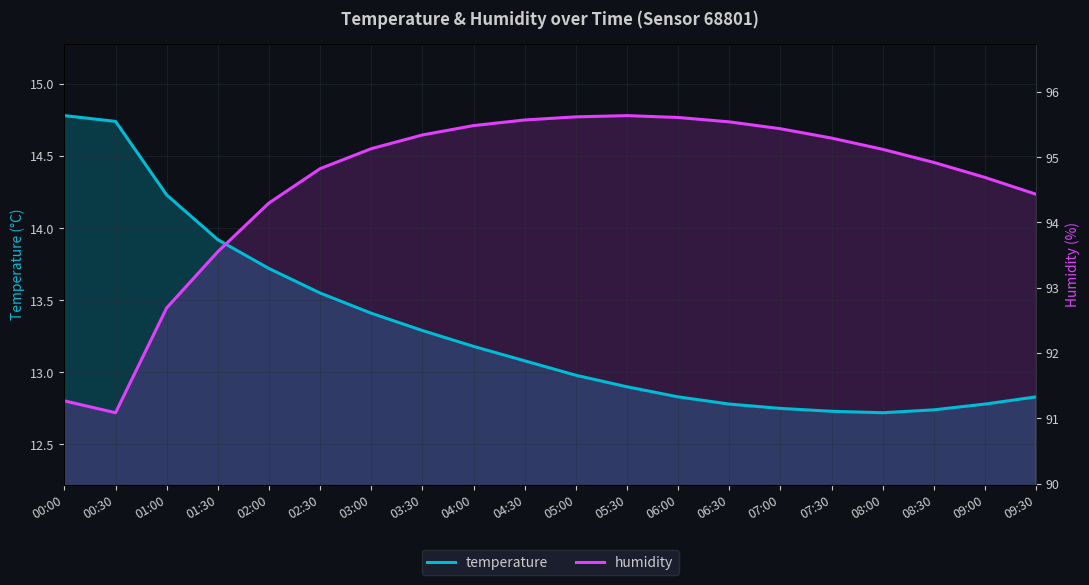

True or false: temperature has more than 0 points higher than both neighbors.

False